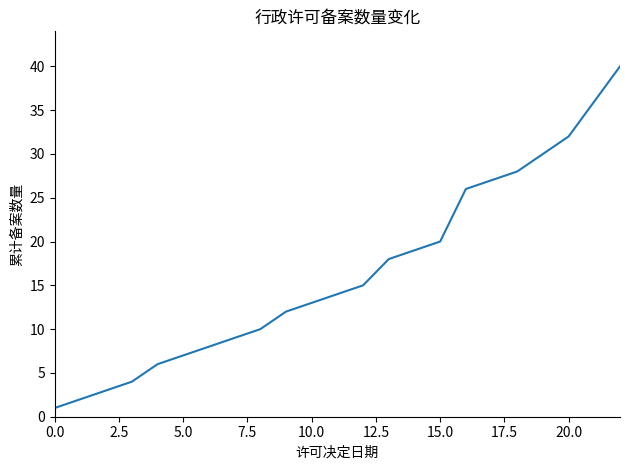

What is the difference between the maximum and minimum values?

39